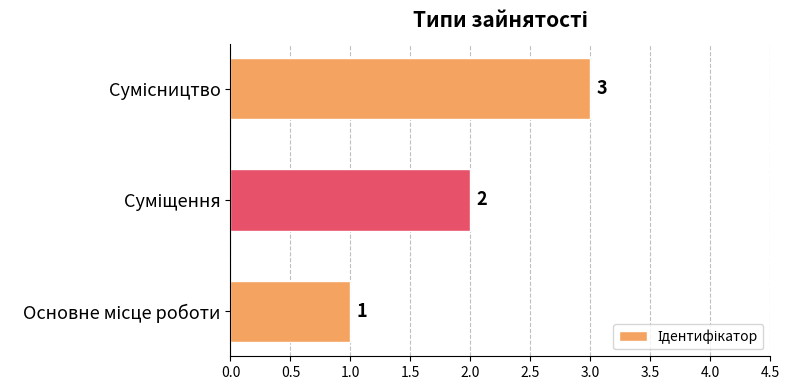

What is the maximum value shown in the chart?

3